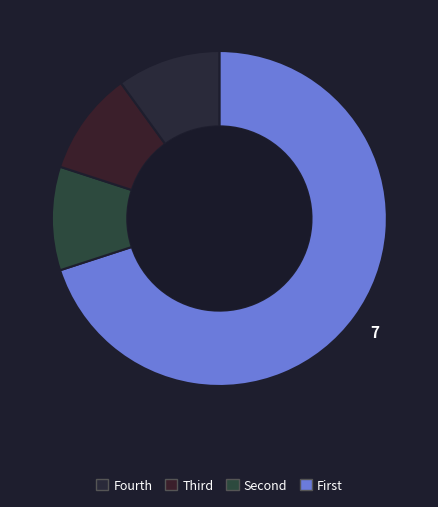

Count the number of slices in the pie.

4